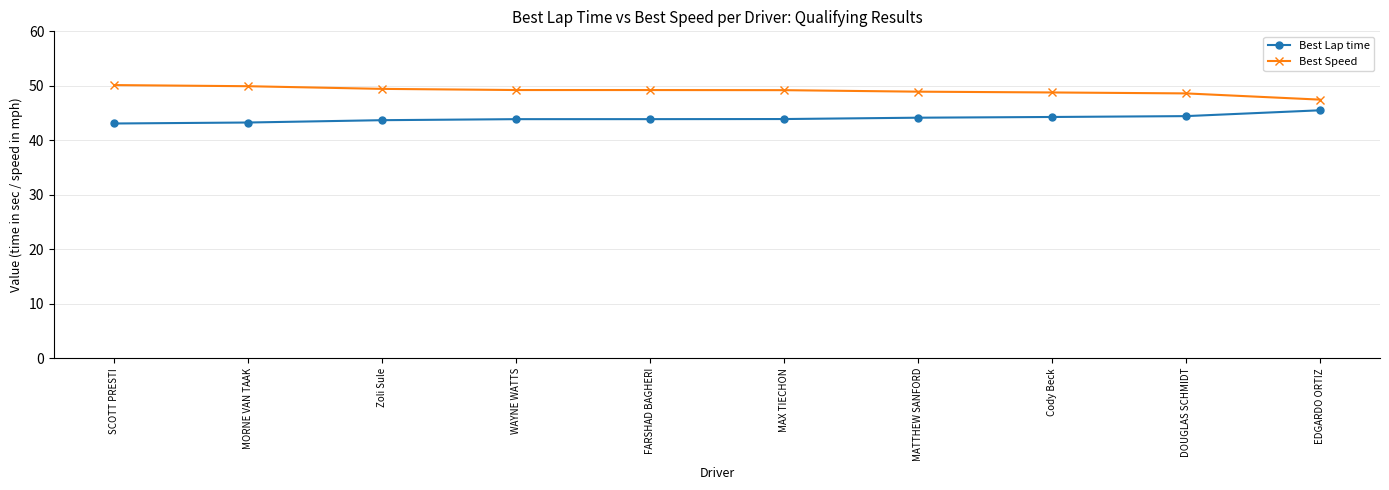

Is this an area chart (filled region under the line)?

No